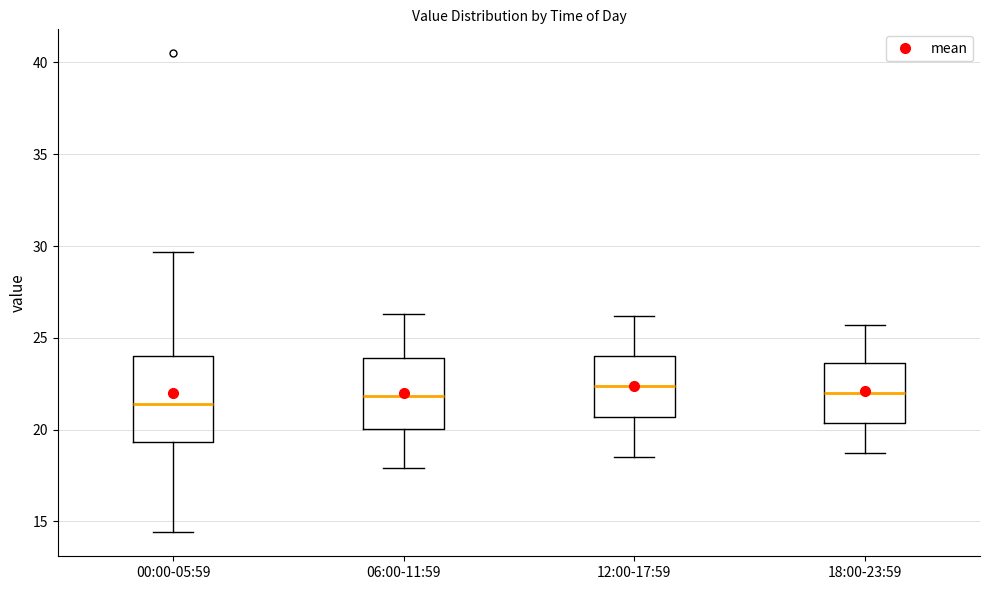

Reading left to right, transcribe this box plot: for each box, give where its median line is, the range the box spans, and where its two whiskers end, as read against the y-axis. The values are not printed on the chart, so give them approximately, as read against the axis.

00:00-05:59: median 21.5, box 19.5 to 24.0, whiskers 14.5 to 29.5
06:00-11:59: median 22.0, box 20.0 to 24.0, whiskers 18.0 to 26.5
12:00-17:59: median 22.5, box 20.5 to 24.0, whiskers 18.5 to 26.0
18:00-23:59: median 22.0, box 20.5 to 23.5, whiskers 18.5 to 25.5